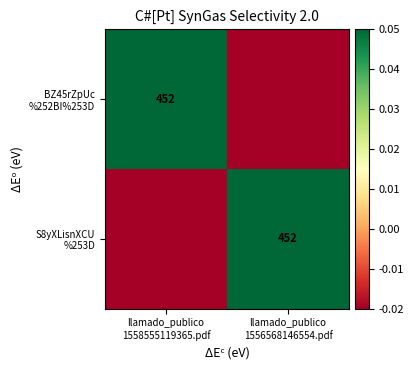

Where is S8yXLisnXCU %253D nearest to the value 0?

llamado_publico 1558555119365.pdf